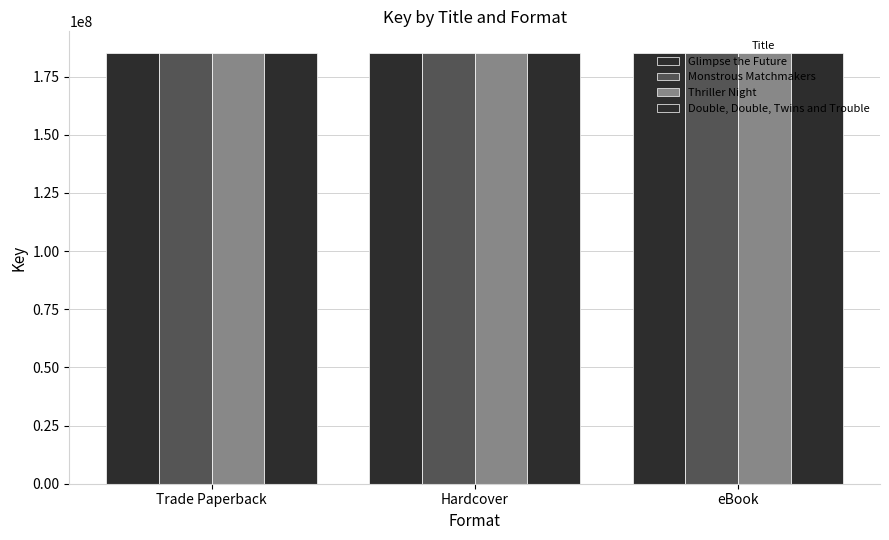

How many groups of bars are there?

3